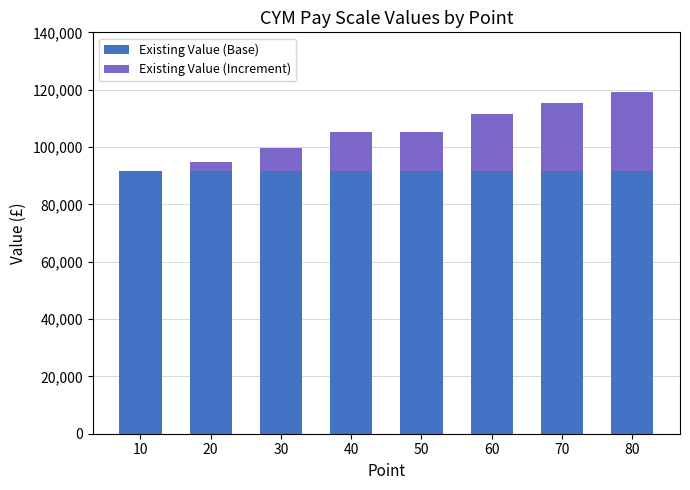

The value of Existing Value (Base) at 70 is 128819. True or false?

False